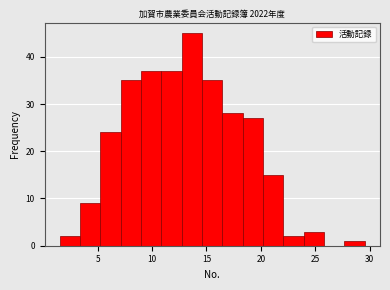

Around what value on the x-axis is the tallest bar? Give the approximate position of its centre, as read against the axis.

13.5